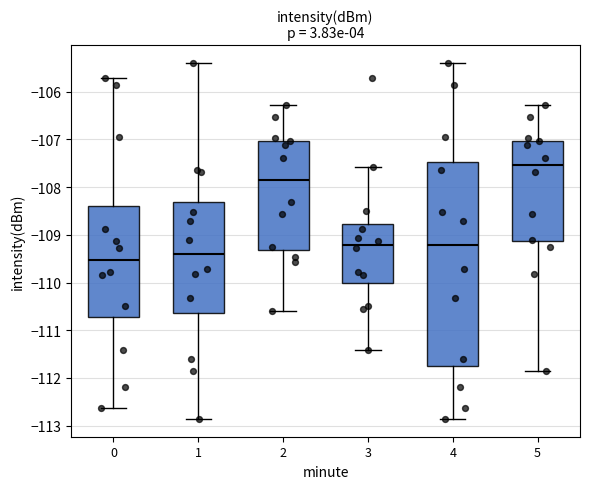

Which box has the lowest median line?

0